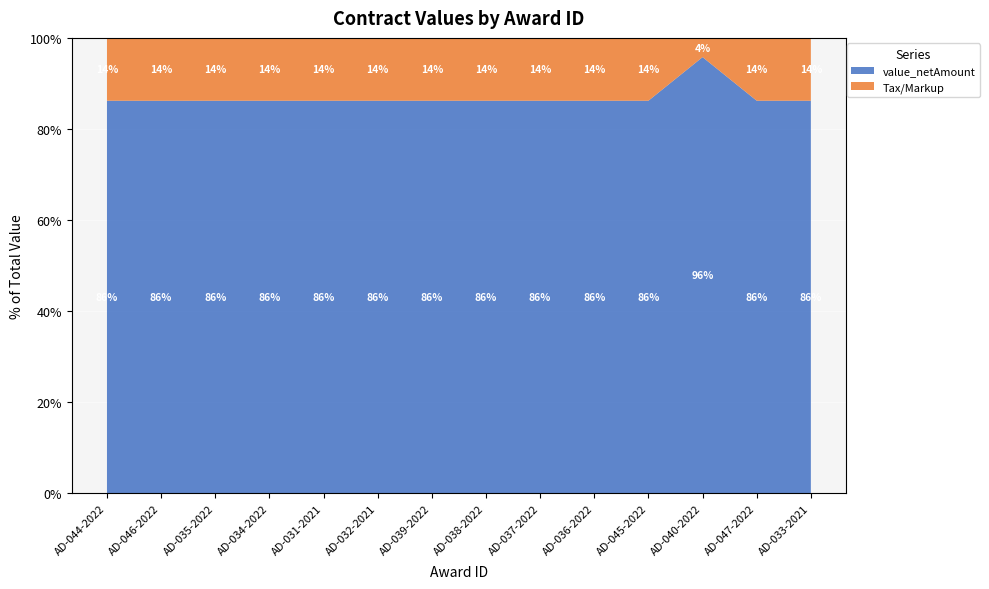

True or false: value_netAmount has a value of 30.0 at AD-036-2022.

False